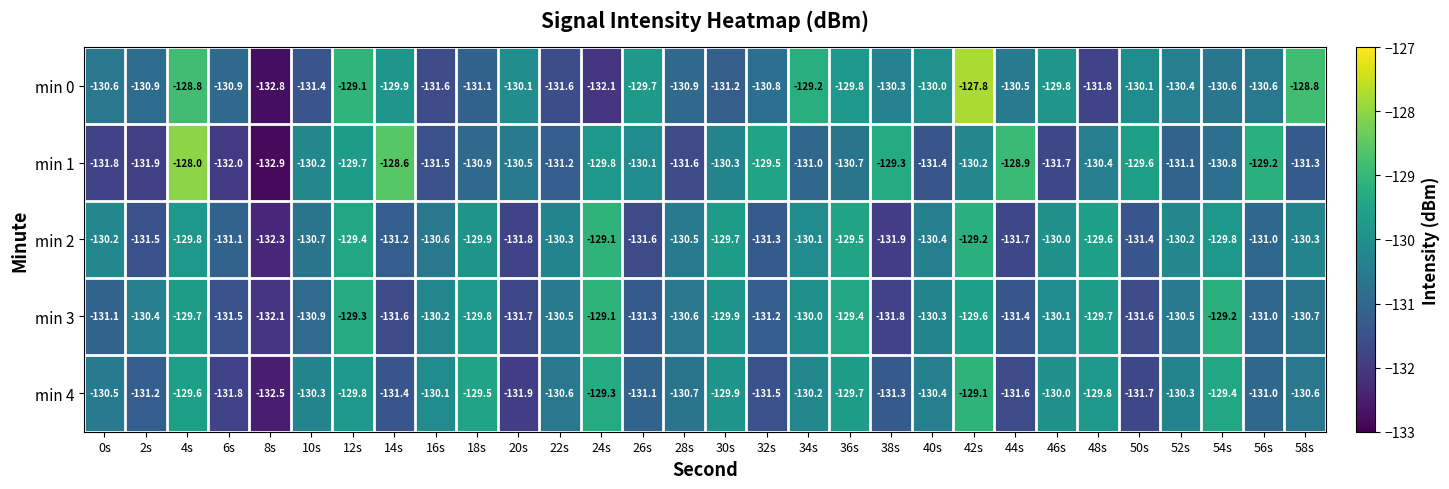

Where does the min 1 series first go above -130?

4s